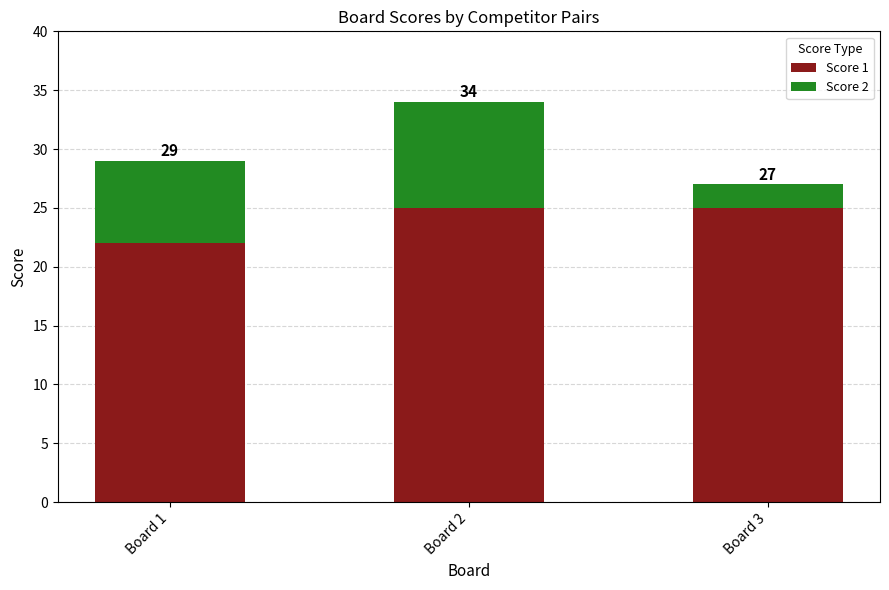

What are all the series names shown in the legend?

Score 1, Score 2